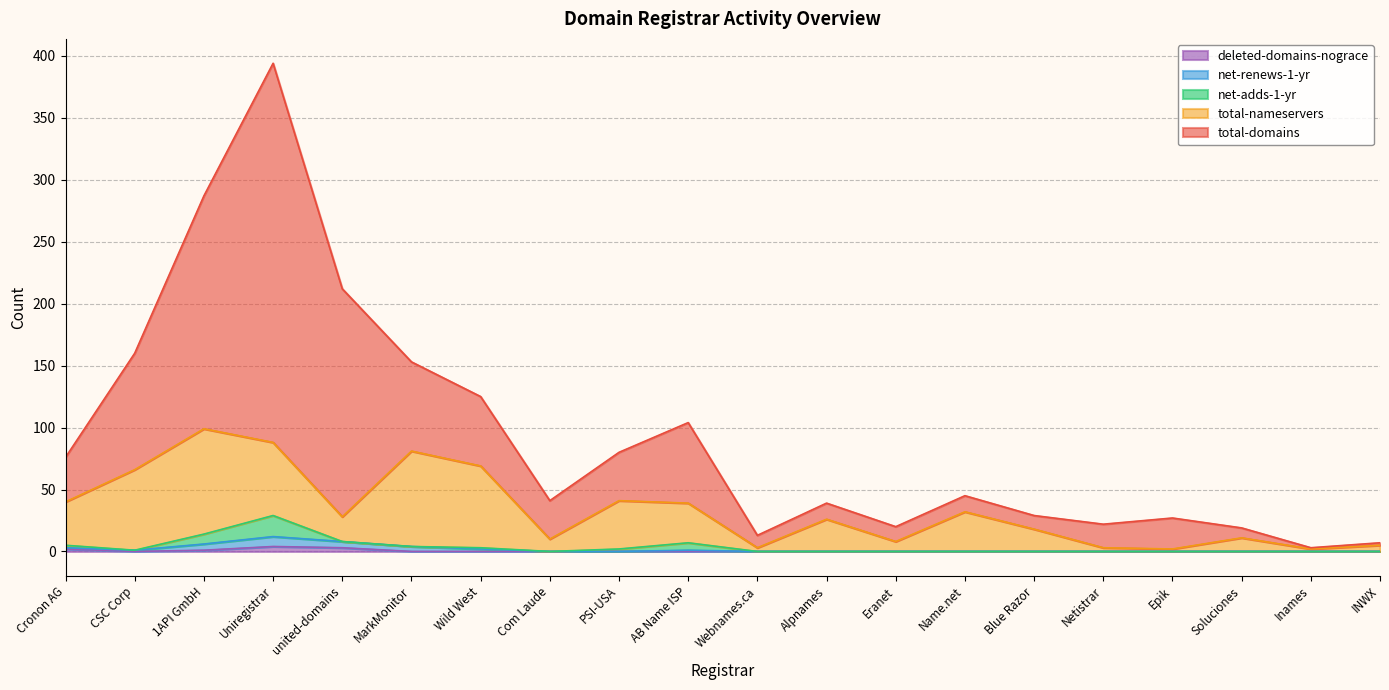

How many categories are shown in the chart?

20